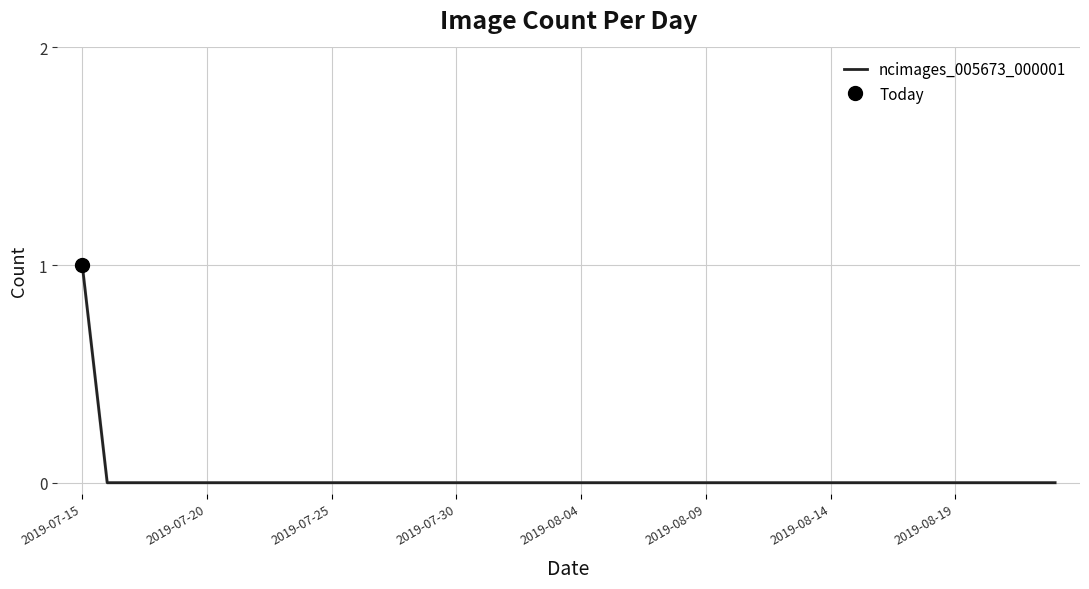

What is the sum of all values?

1